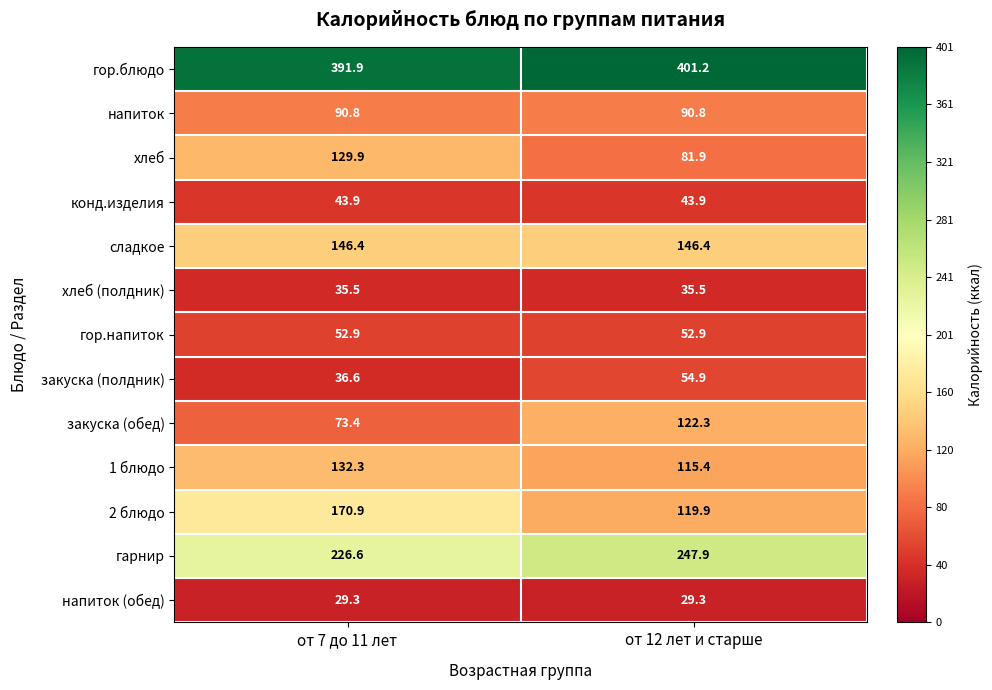

What is the approximate value of напиток (обед) at от 12 лет и старше?

29.3